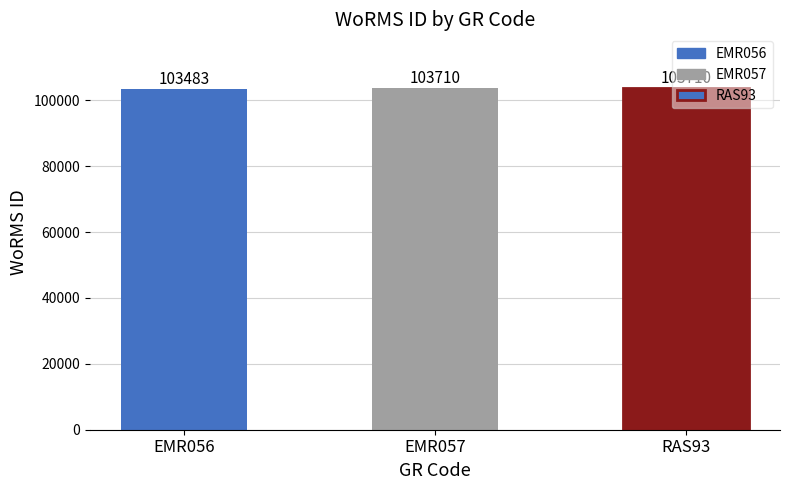

Which has a higher value, RAS93 or EMR056?

RAS93